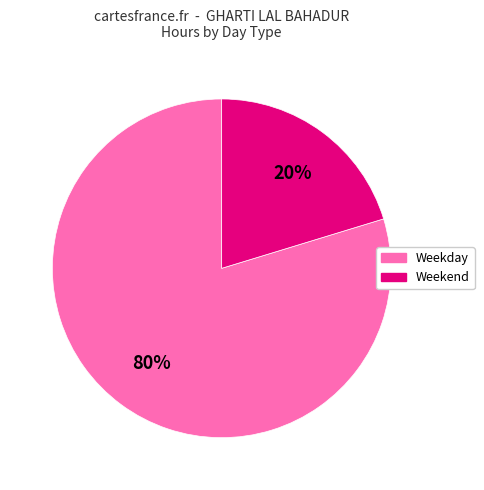

To the nearest percent, what is the average slice percentage?

50%